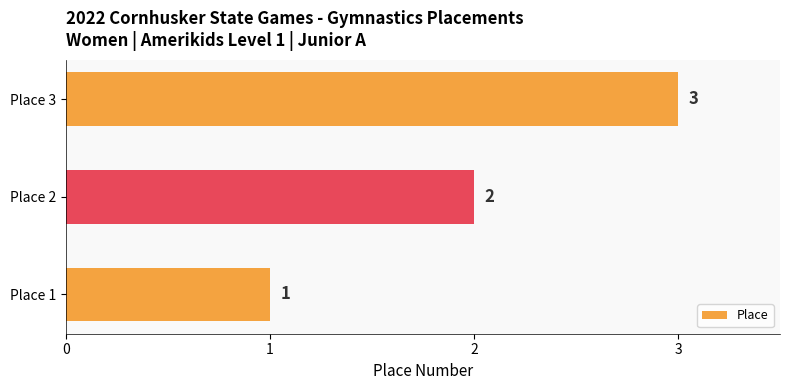

Between Place 2 and Place 1, which is larger?

Place 2